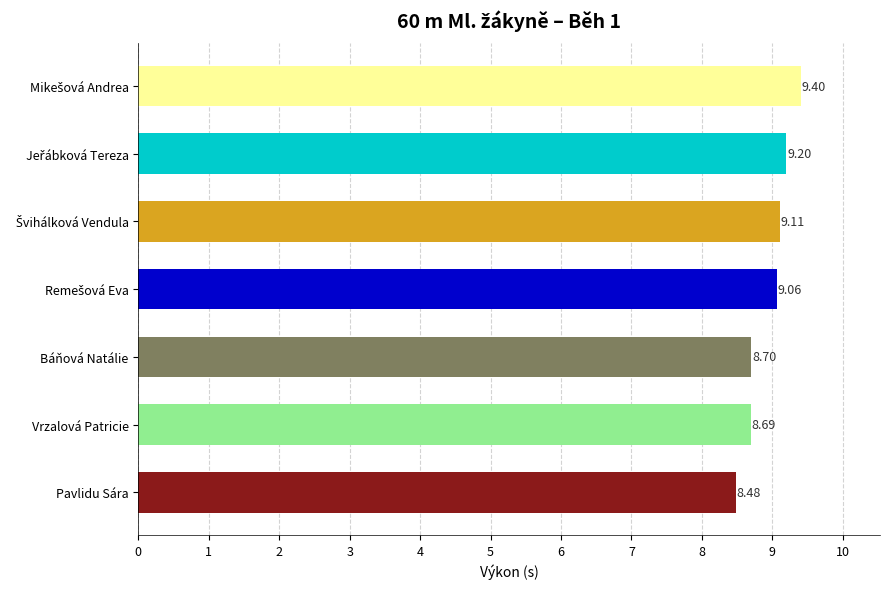

Which label corresponds to the smallest value in the chart?

Pavlidu Sára